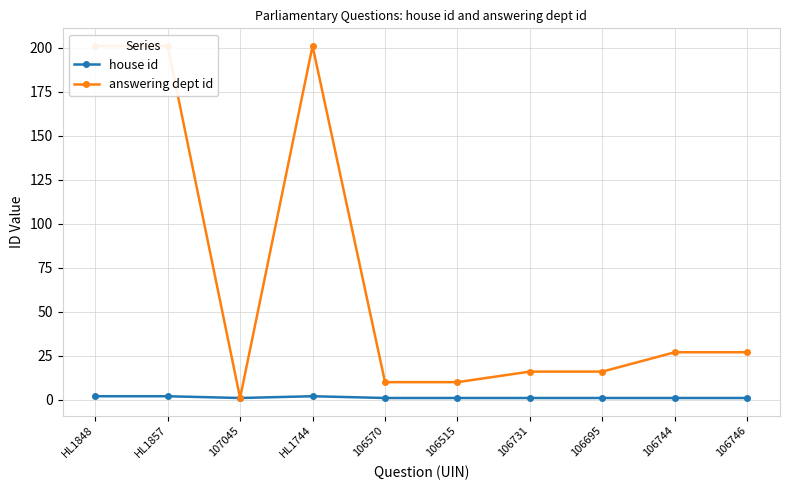

What is the greatest value displayed?

201